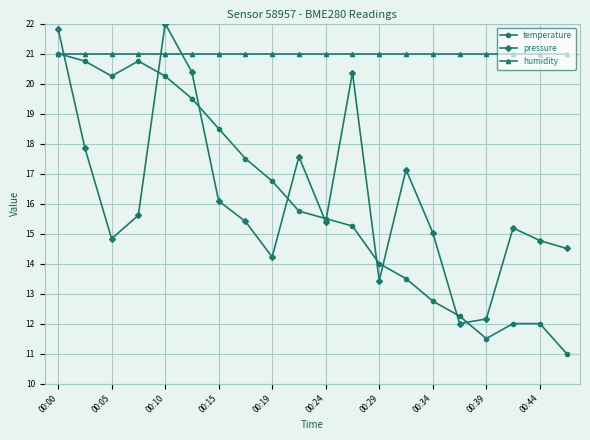

What is the value of the pressure point at the 16th from the left?

12.0